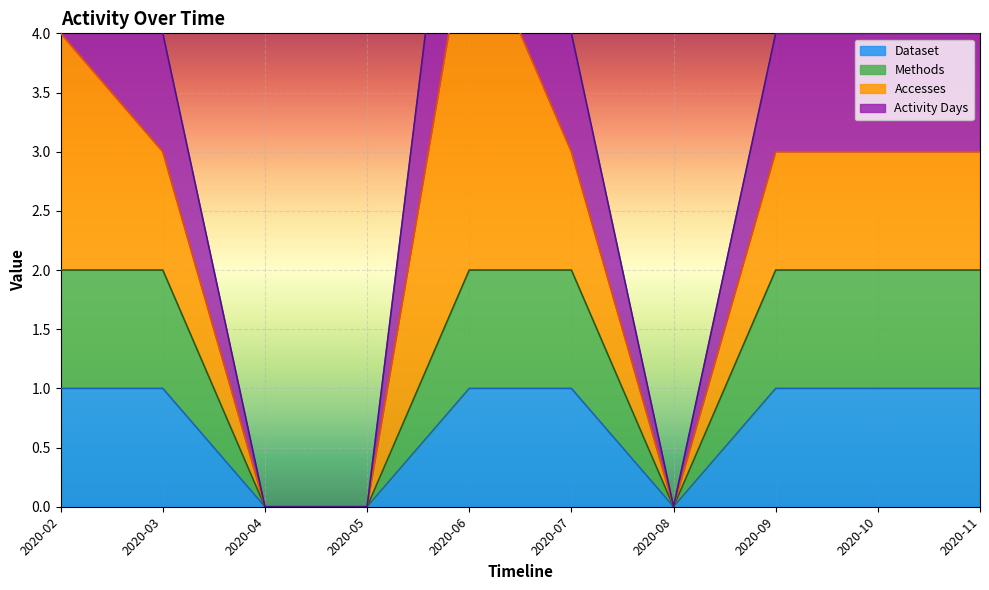

What is the sum of the Activity Days values at 2020-04 and 2020-03?

4